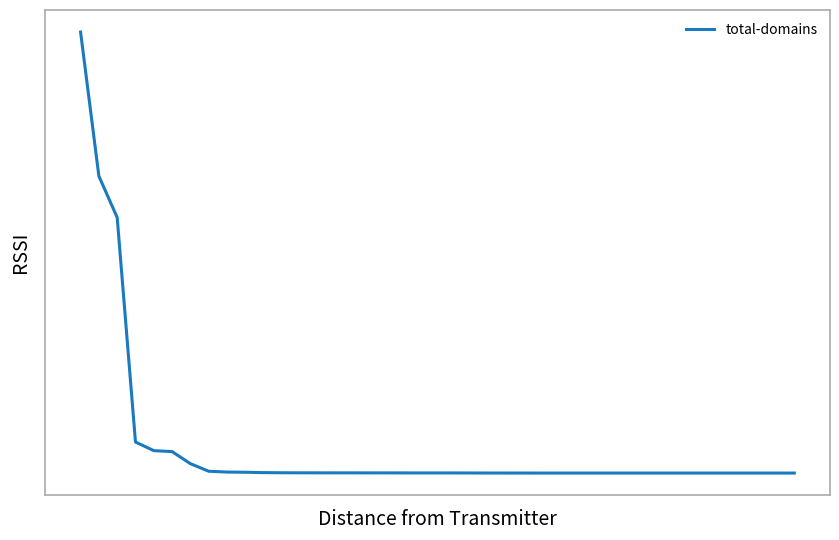

Reading left to right, list all the values displayed in this chart.

519678	349941	301187	36564	26407	25297	11072	2144	1174	935	517	372	290	274	245	241	195	189	161	160	135	122	63	56	31	6	3	3	3	0	0	0	0	0	0	0	0	0	0	0